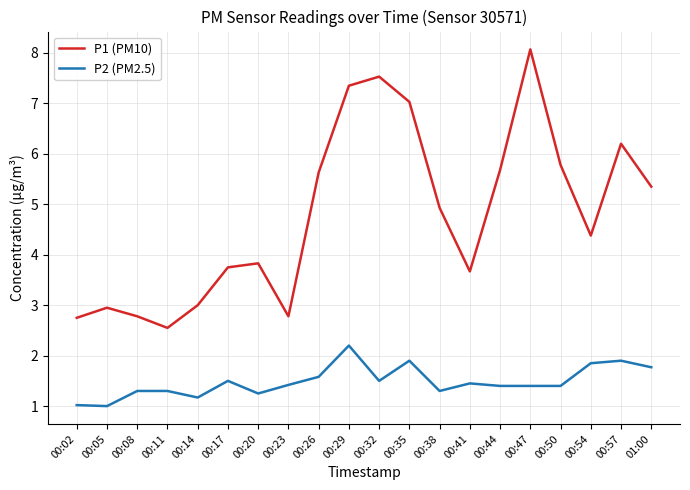

At which label does P1 (PM10) first exceed 4?

00:26